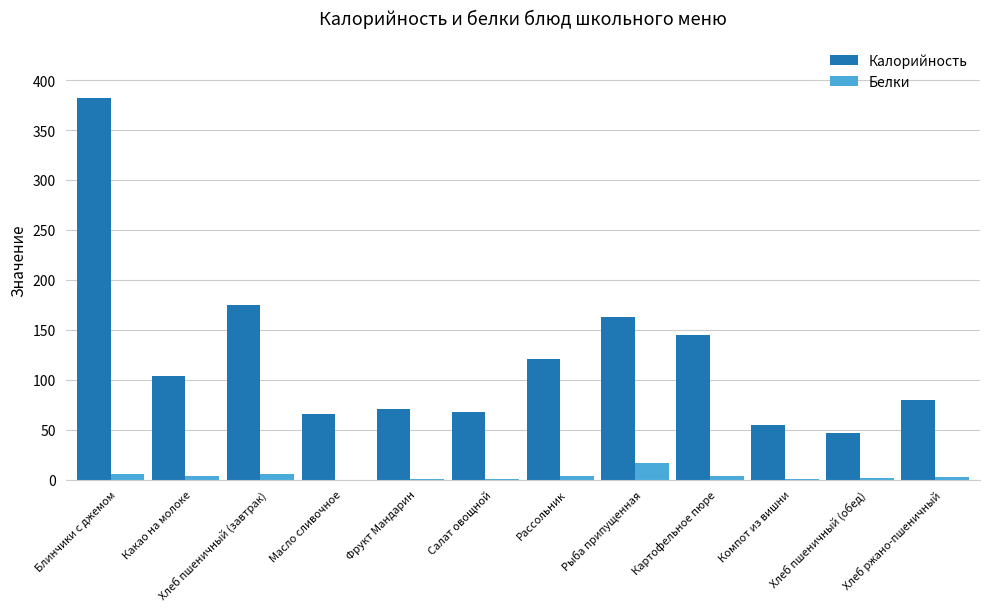

At which label is Калорийность closest to 214?

Хлеб пшеничный (завтрак)